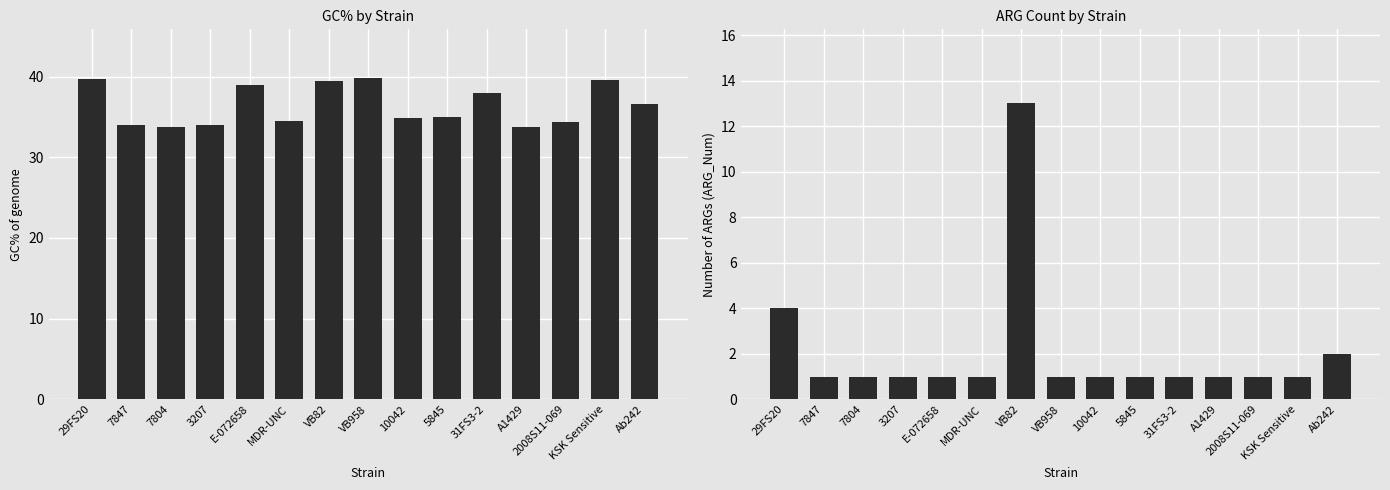

Reading right to left, what are all the values shown in this chart?

Mean GC%: Ab242=36.6	KSK Sensitive=39.6	2008S11-069=34.4	A1429=33.8	31FS3-2=38.0	5845=35.0	10042=34.9	VB958=39.9	VB82=39.4	MDR-UNC=34.4	E-072658=39.0	3207=34.0	7804=33.8	7847=34.0	29FS20=39.7
ARG_Num: Ab242=2.0	KSK Sensitive=1.0	2008S11-069=1.0	A1429=1.0	31FS3-2=1.0	5845=1.0	10042=1.0	VB958=1.0	VB82=13.0	MDR-UNC=1.0	E-072658=1.0	3207=1.0	7804=1.0	7847=1.0	29FS20=4.0